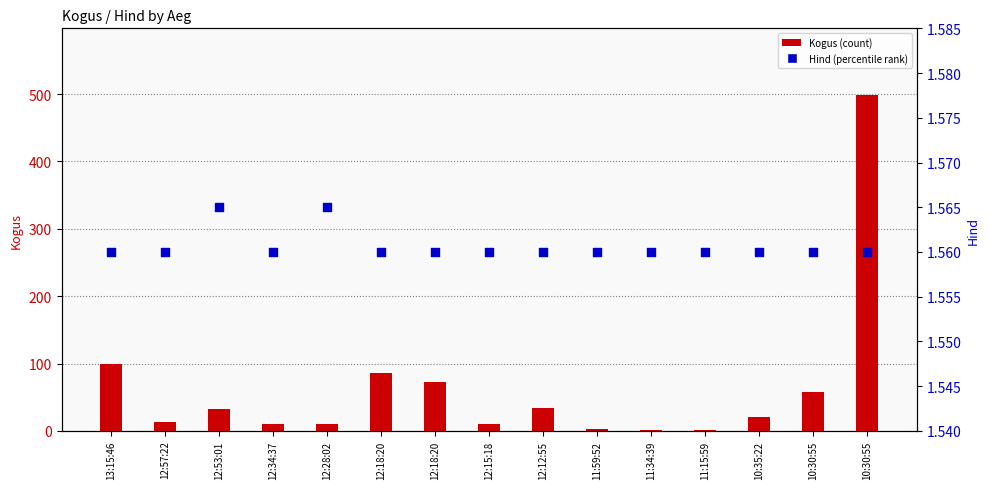

Which series has the largest total across all categories?

Kogus